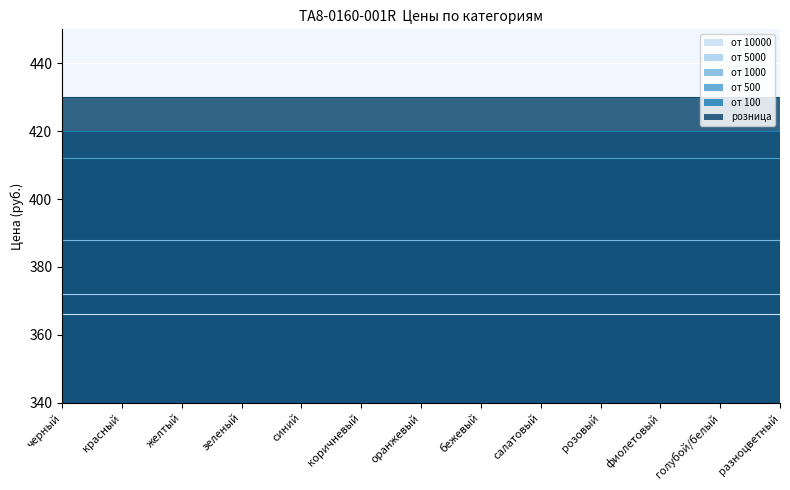

True or false: от 1000 has a value of 594 at зеленый.

False